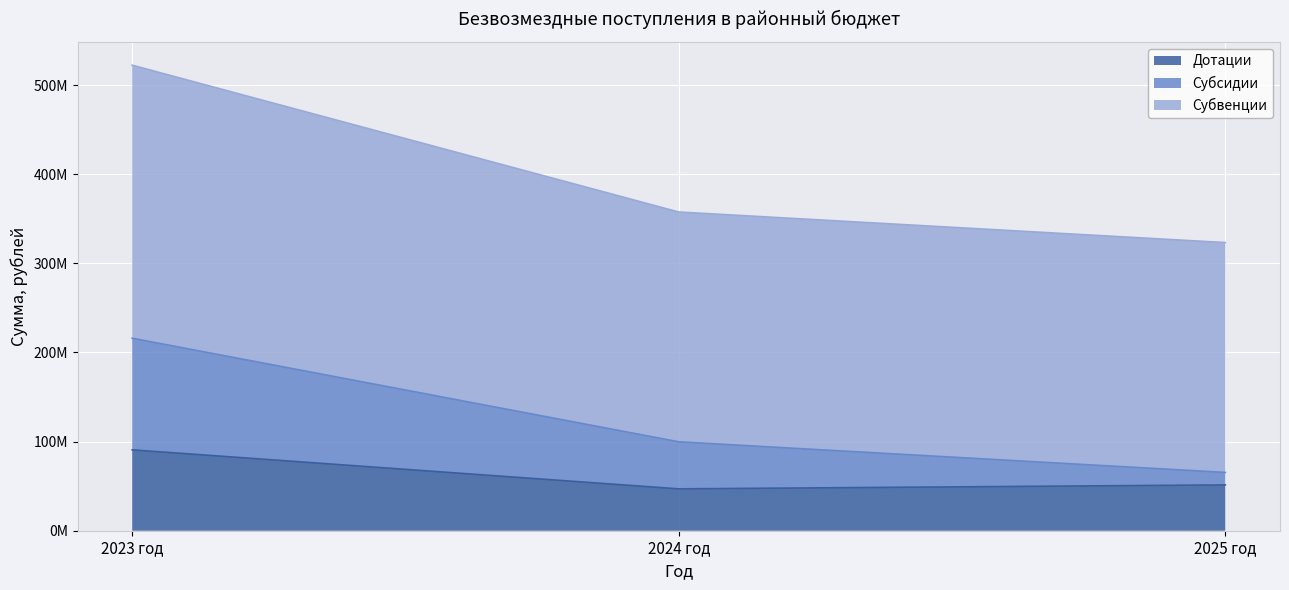

Reading left to right, what are all the values shown in this chart?

Дотации: 2023 год=90735624.4	2024 год=46967485.0	2025 год=51392466.0
Субсидии: 2023 год=215943084.4	2024 год=99731498.0	2025 год=65385313.6
Субвенции: 2023 год=522221104.5	2024 год=357510544.6	2025 год=323226061.5